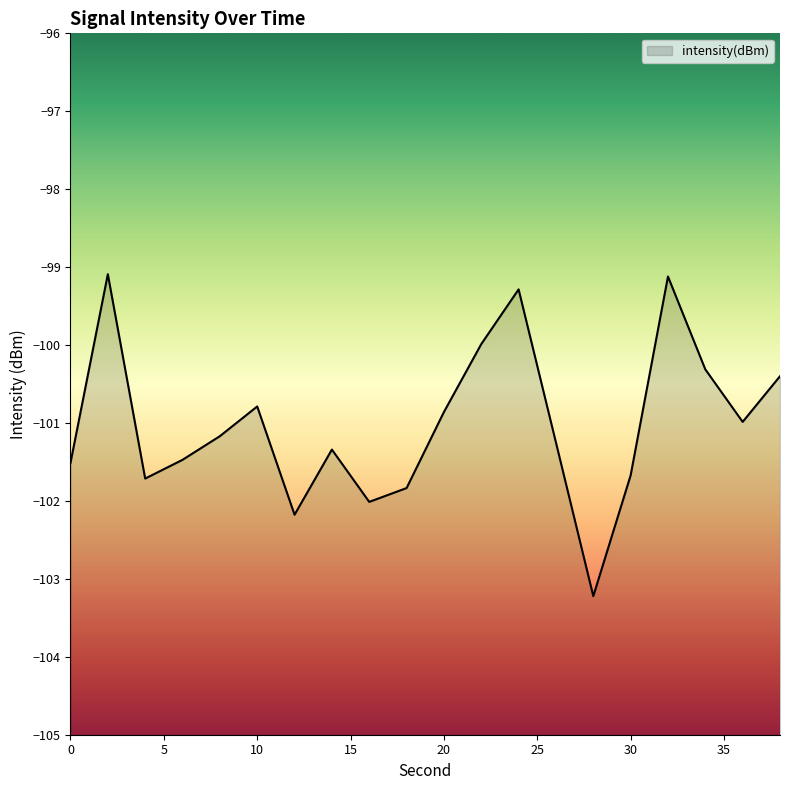

Reading right to left, what are all the values shown in this chart?

-100.4	-101.0	-100.3	-99.1	-101.7	-103.2	-101.3	-99.3	-100.0	-100.9	-101.8	-102.0	-101.3	-102.2	-100.8	-101.2	-101.5	-101.7	-99.1	-101.5